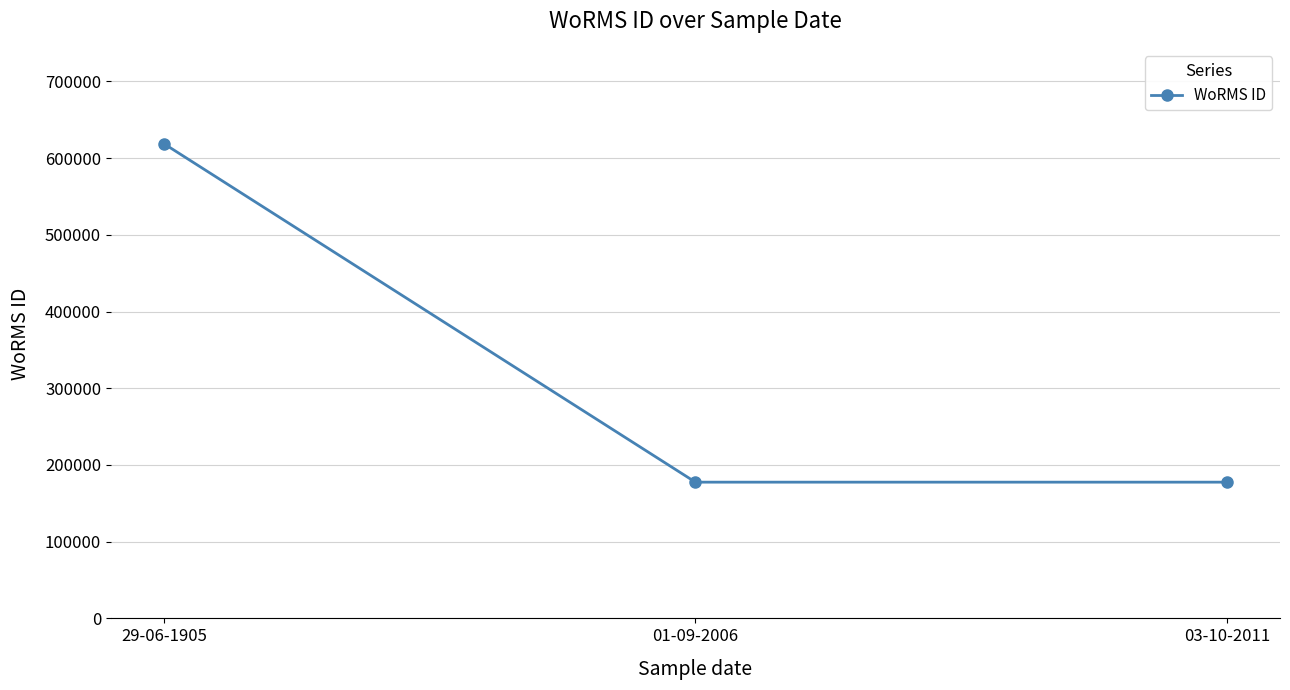

Does the chart display data point markers on the line(s)?

Yes